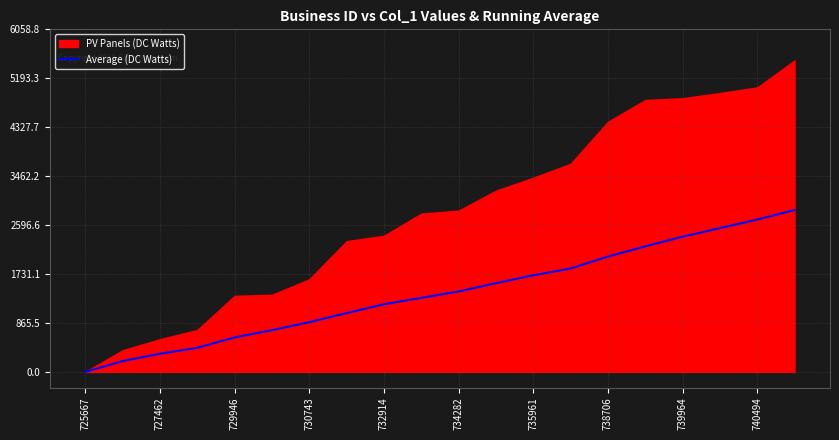

Which category has the lowest value in the Average (DC Watts) series?

725667